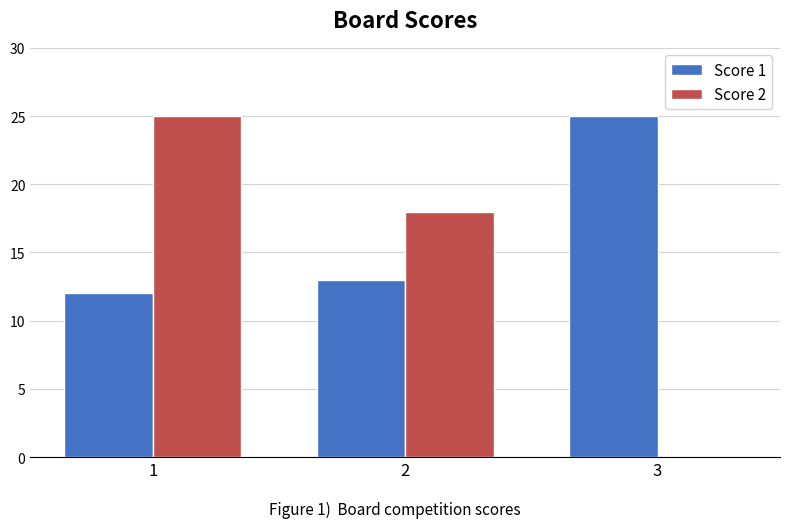

How many groups of bars are there?

3